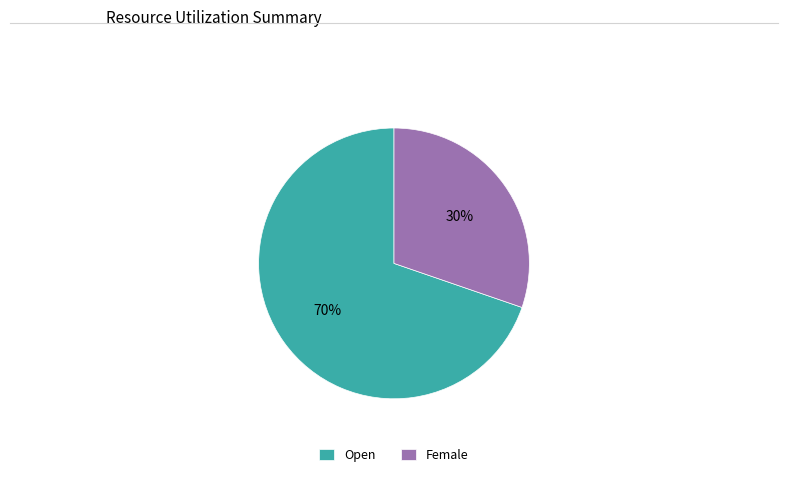

What percentage is the Female slice, to the nearest percent?

30%